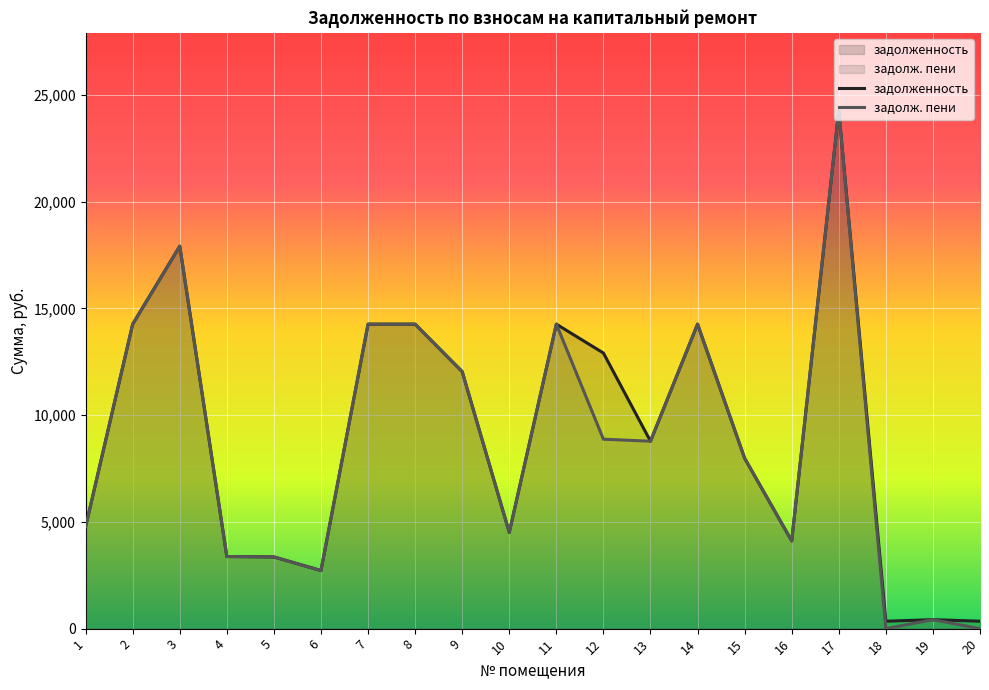

How many lines are shown in the chart?

2